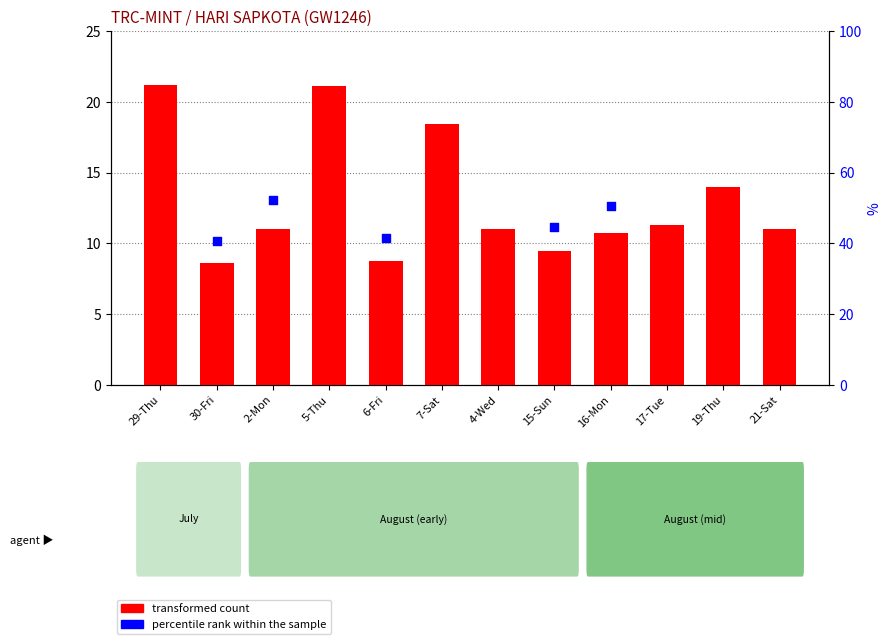

Is the value of transformed count at 17-Tue greater than the value of percentile rank within the sample at 16-Mon?

No